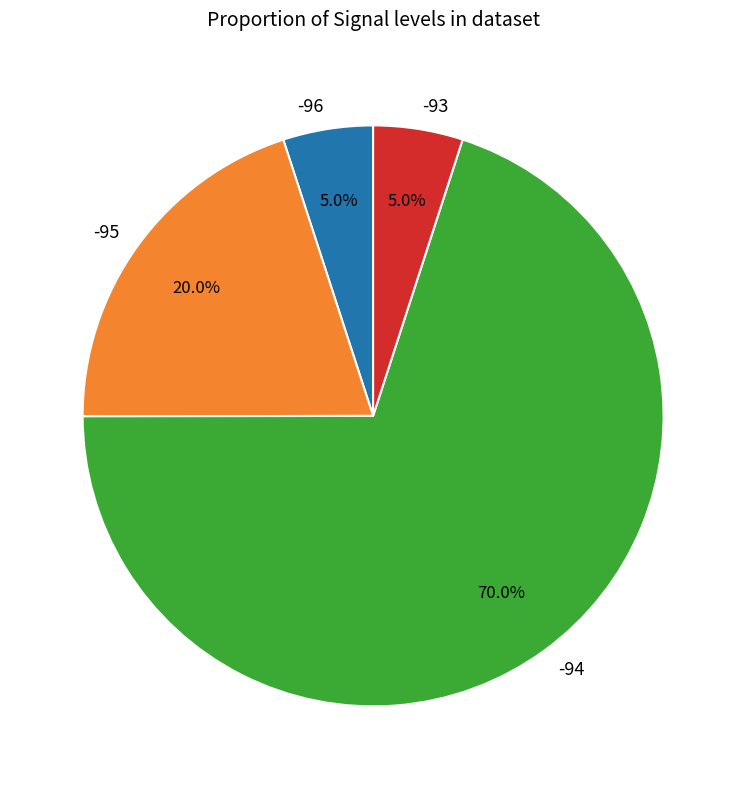

Which has a higher value, -95 or -94?

-94